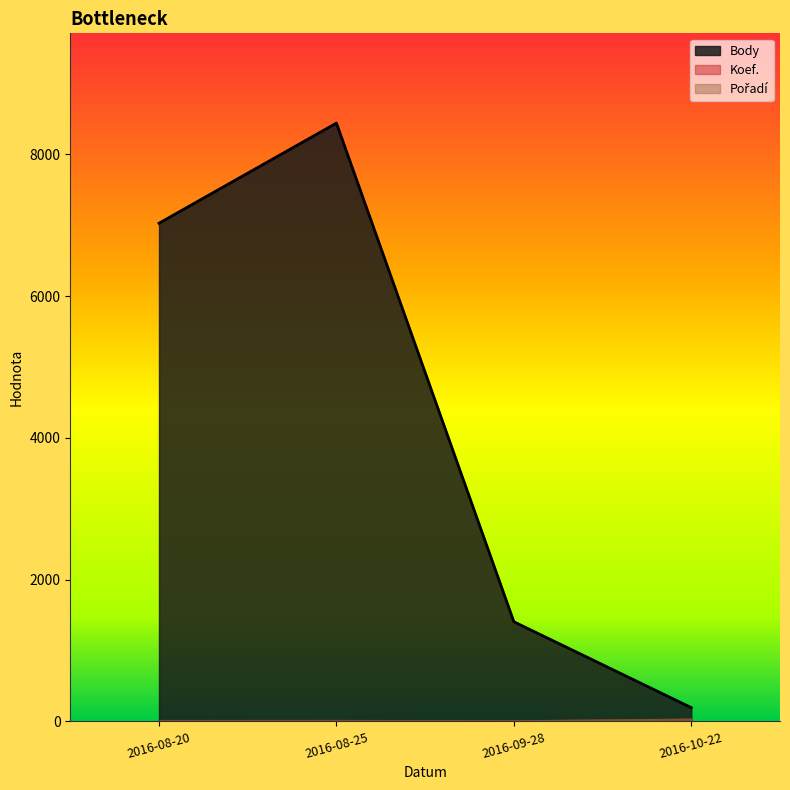

What is the total value across all series at 2016-10-22?

244